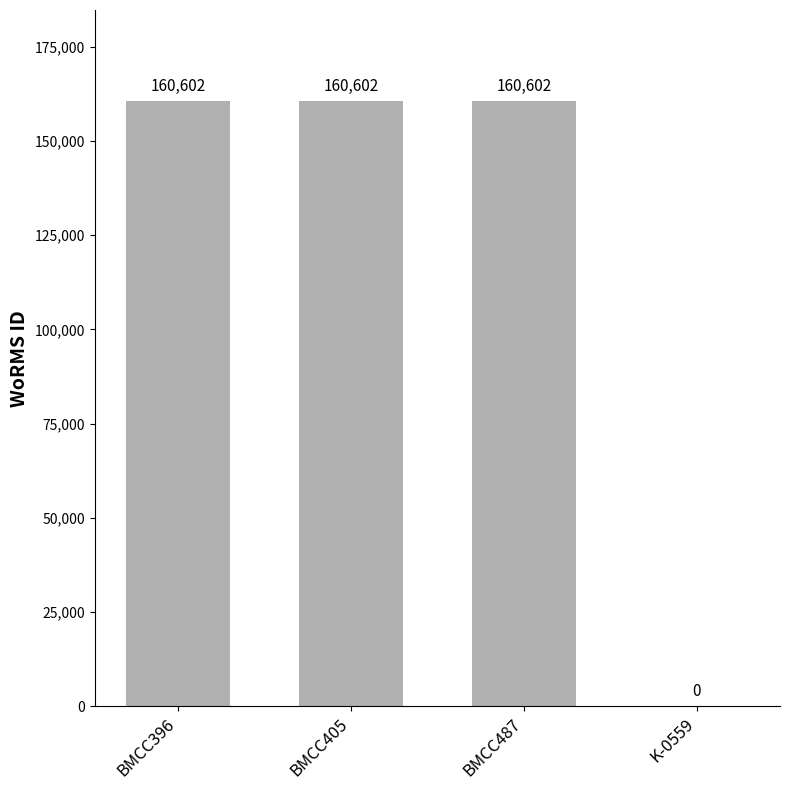

What is the change in value from BMCC396 to K-0559?

-160602